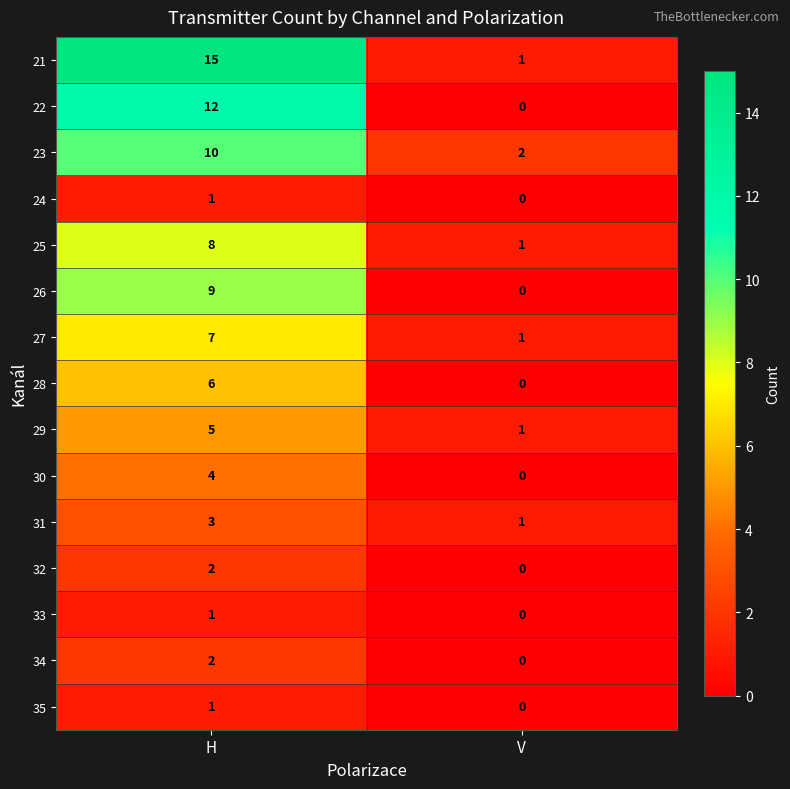

Where is 33 nearest to the value 0?

V